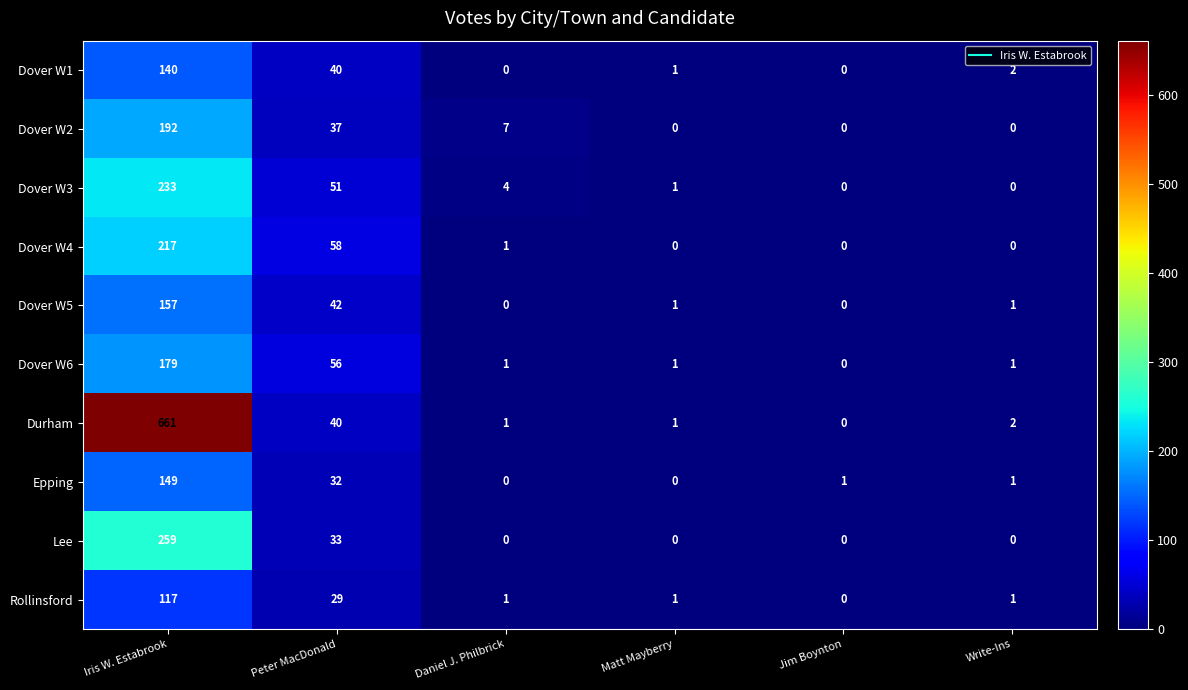

Where does the Rollinsford series first go above 1?

Iris W. Estabrook